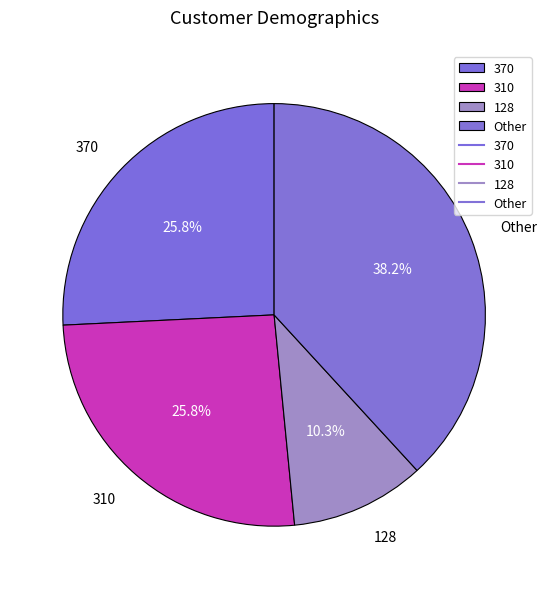

What is the ratio of the value at 370 to the value at Other?

0.7